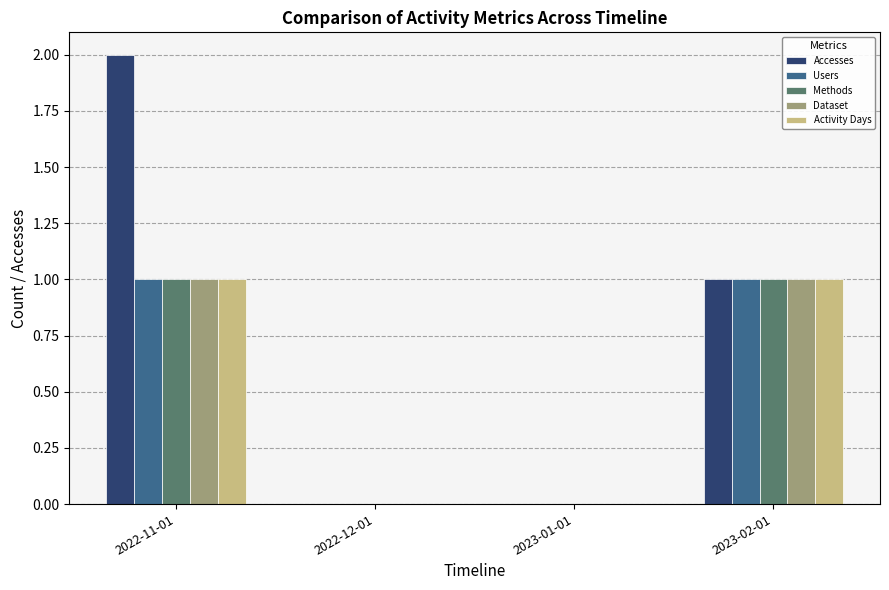

How many distinct data groups are displayed?

5